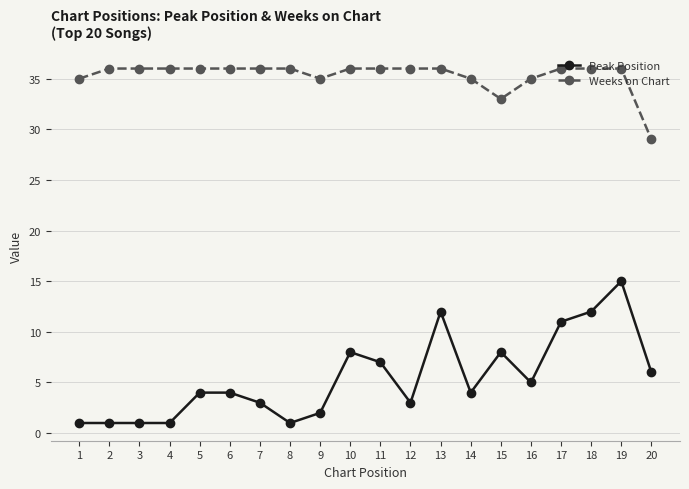

Which series has the widest spread of values?

Peak Position